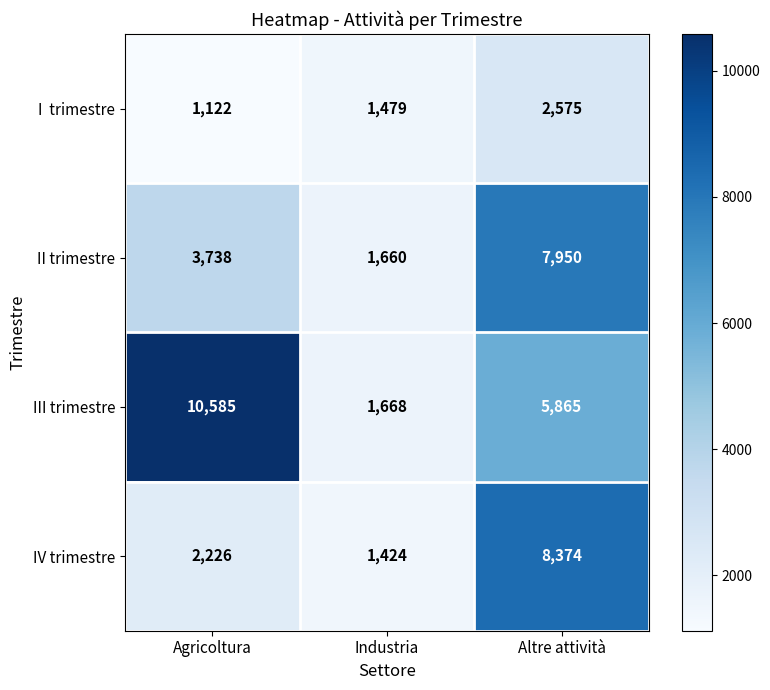

Where is IV trimestre nearest to the value 4899?

Agricoltura